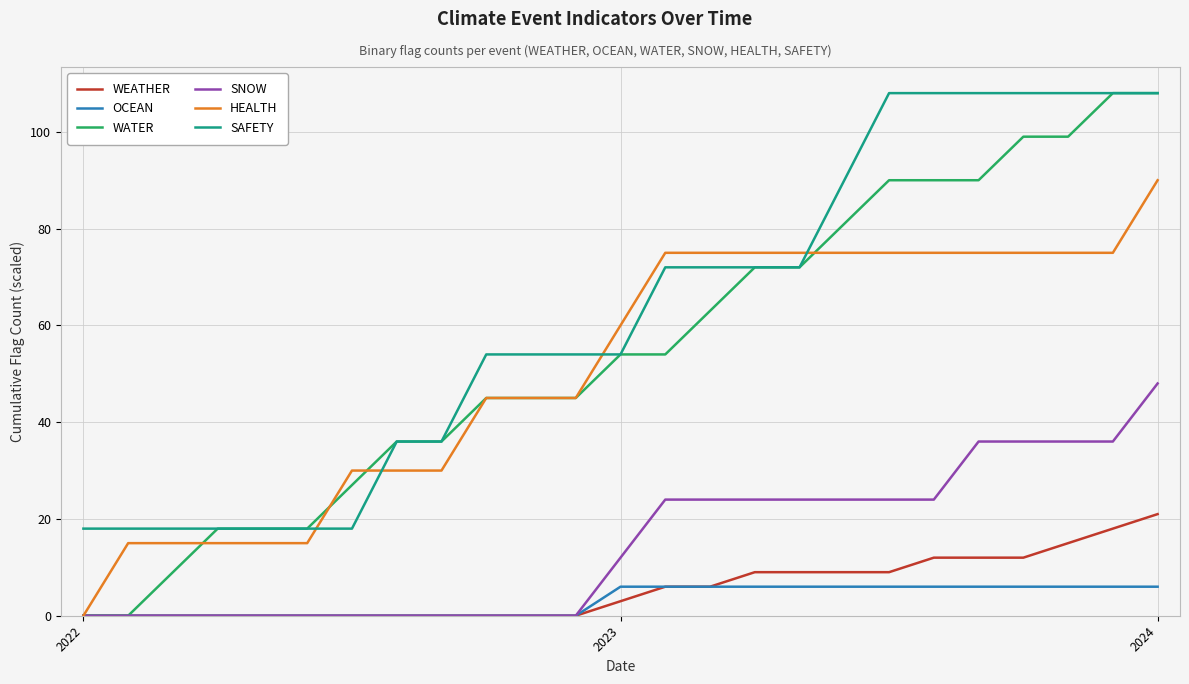

What is the difference between the maximum and minimum values in the WEATHER series?

21